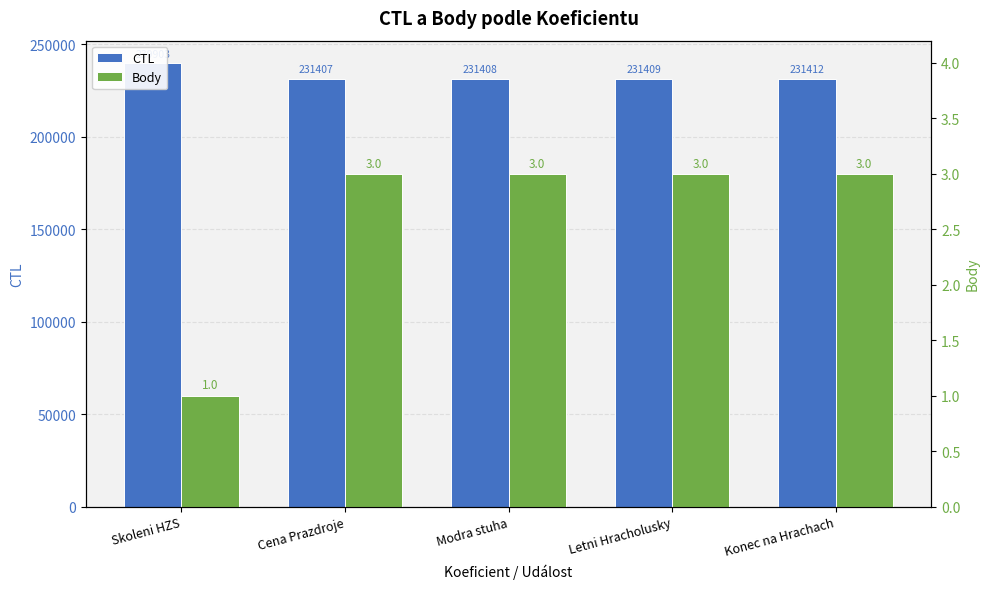

At which category is the sum across all series the highest?

Skoleni HZS